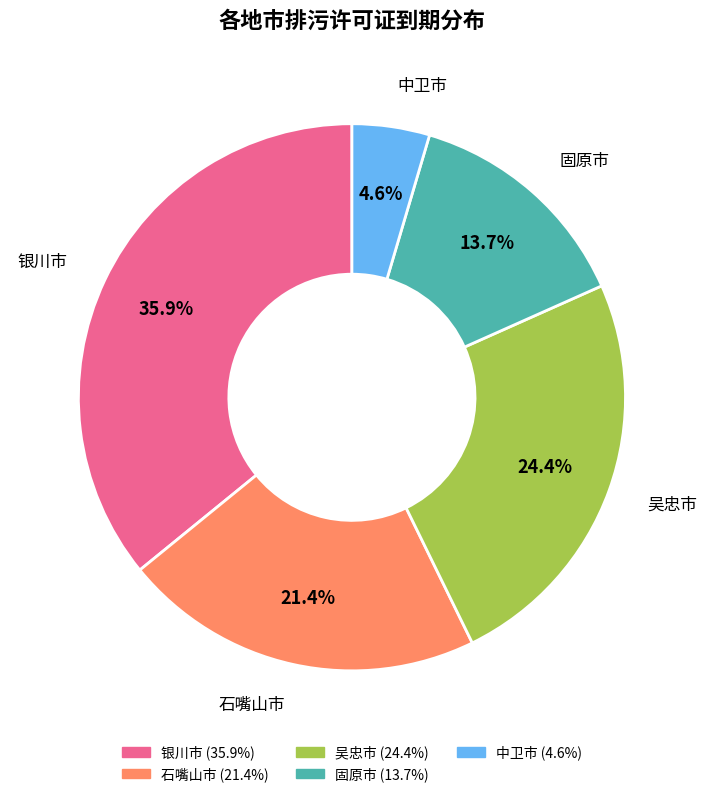

What is the smallest slice in the pie chart?

中卫市